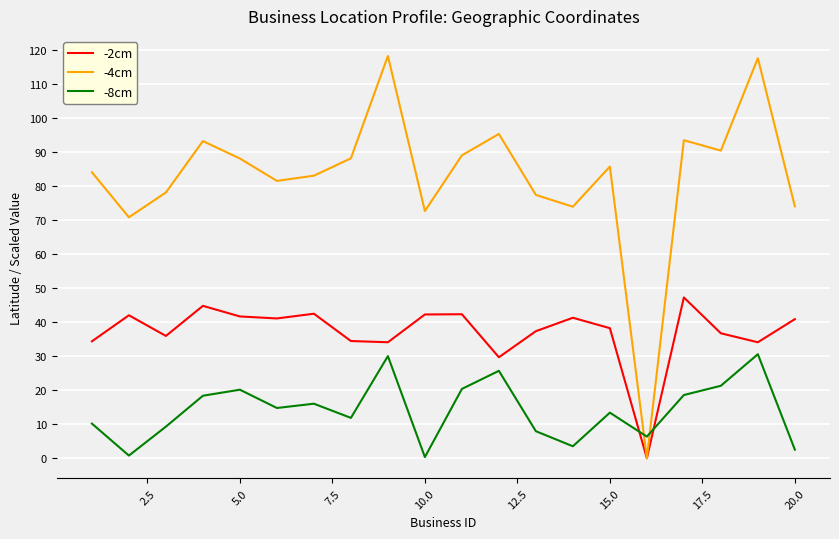

How many intersections are there between -2cm and -8cm?

2